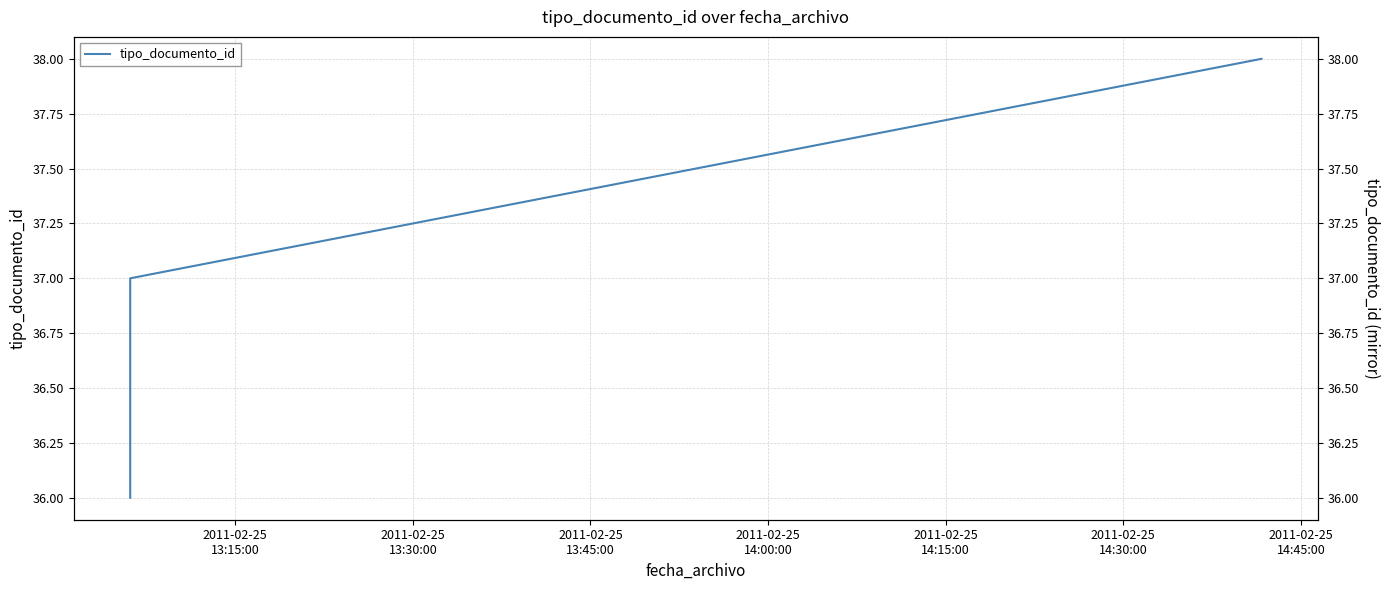

Reading left to right, list all the values displayed in this chart.

36	37	38